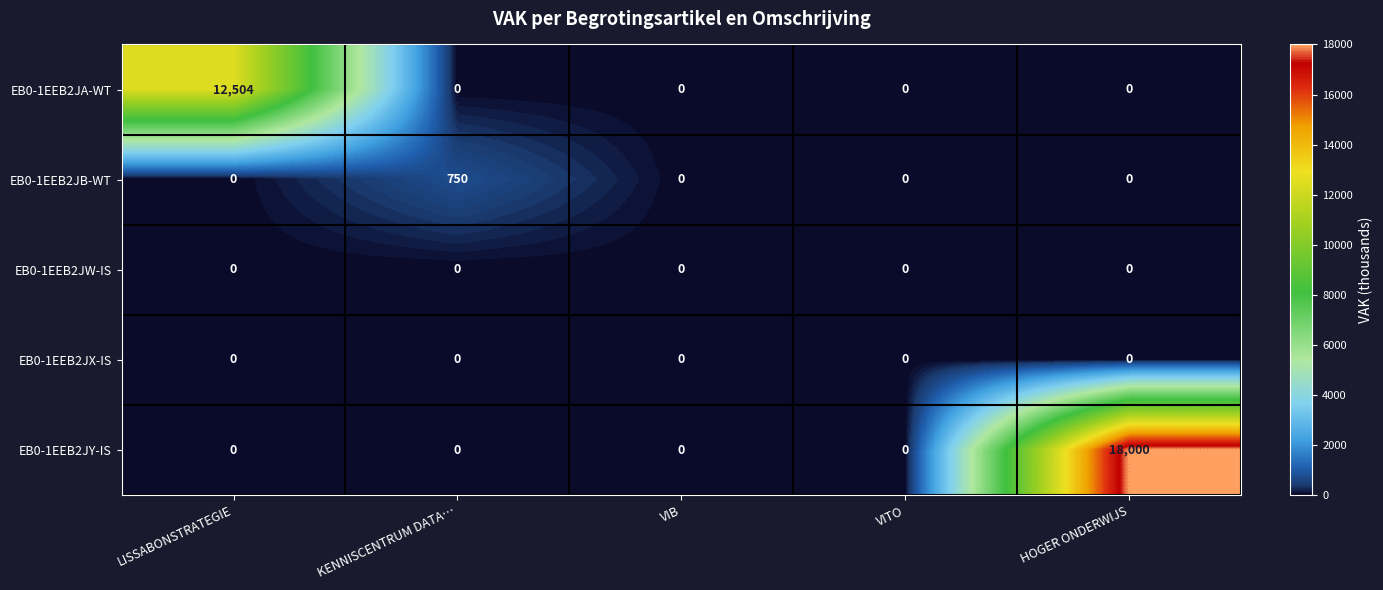

Which series has the largest total across all categories?

EB0-1EEB2JY-IS